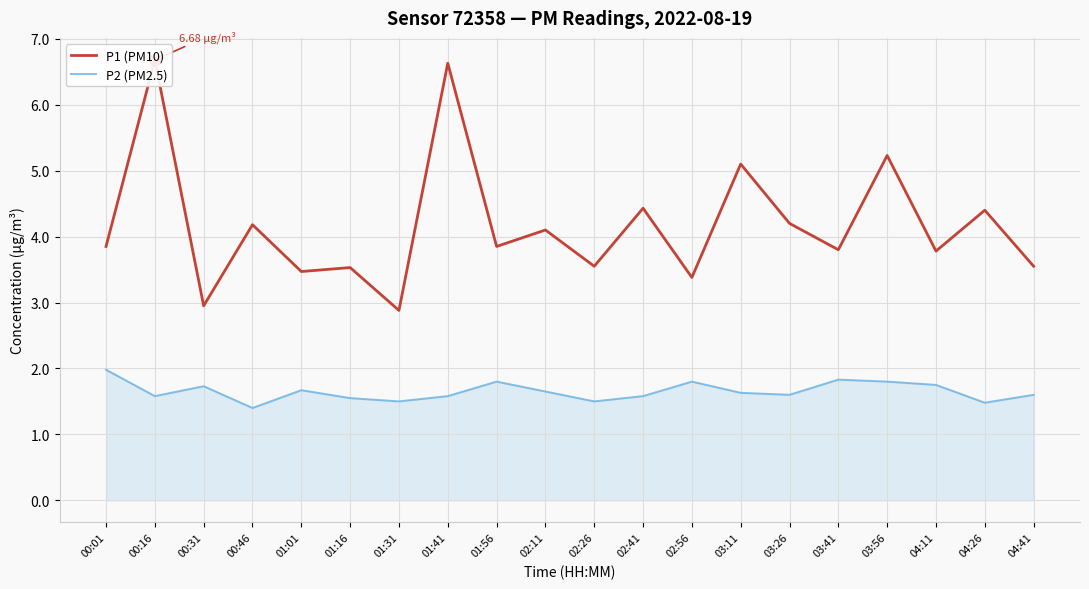

Reading left to right, list all the values displayed in this chart.

P1 (PM10): 00:01=3.9	00:16=6.7	00:31=3.0	00:46=4.2	01:01=3.5	01:16=3.5	01:31=2.9	01:41=6.6	01:56=3.9	02:11=4.1	02:26=3.5	02:41=4.4	02:56=3.4	03:11=5.1	03:26=4.2	03:41=3.8	03:56=5.2	04:11=3.8	04:26=4.4	04:41=3.5
P2 (PM2.5): 00:01=2.0	00:16=1.6	00:31=1.7	00:46=1.4	01:01=1.7	01:16=1.6	01:31=1.5	01:41=1.6	01:56=1.8	02:11=1.6	02:26=1.5	02:41=1.6	02:56=1.8	03:11=1.6	03:26=1.6	03:41=1.8	03:56=1.8	04:11=1.8	04:26=1.5	04:41=1.6